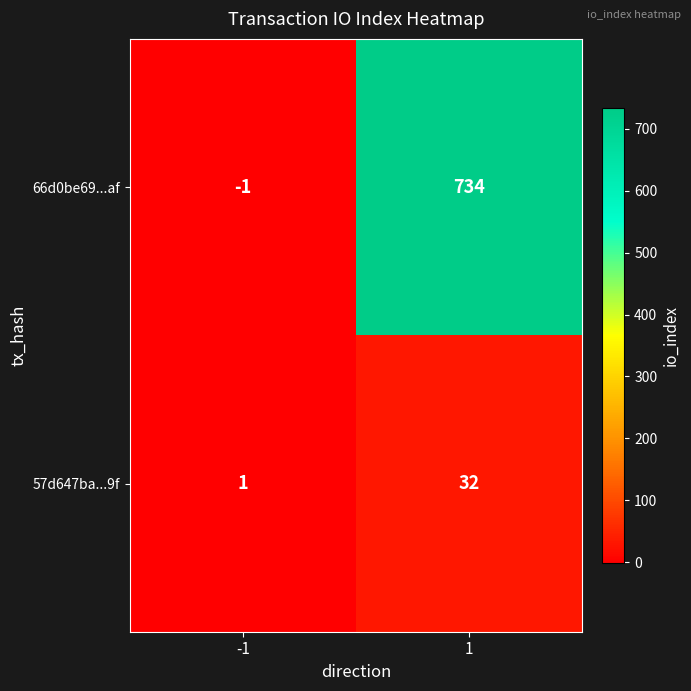

True or false: 66d0be69...af has a value of 0 at -1.

False